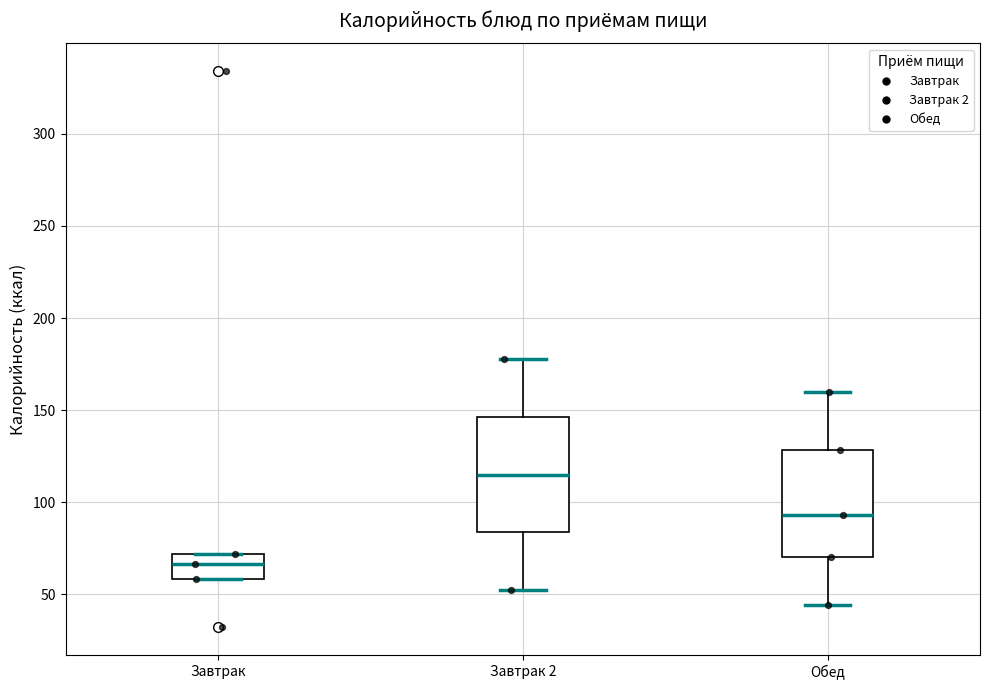

Reading left to right, read every box against the y-axis: the position of its median line, the range the box covers, and the ends of its whiskers. The values are not printed on the chart, so give them approximately, as read against the axis.

Завтрак: median 65, box 60 to 70, whiskers 60 to 70
Завтрак 2: median 115, box 85 to 145, whiskers 50 to 180
Обед: median 95, box 70 to 130, whiskers 45 to 160